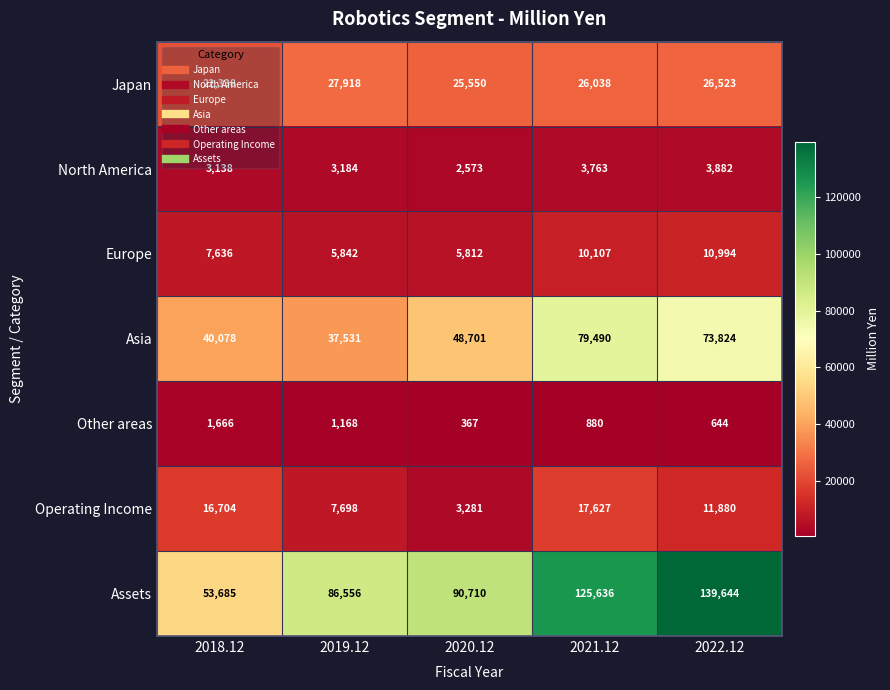

What is the spread (max minus min) of values at 2022.12?

139000